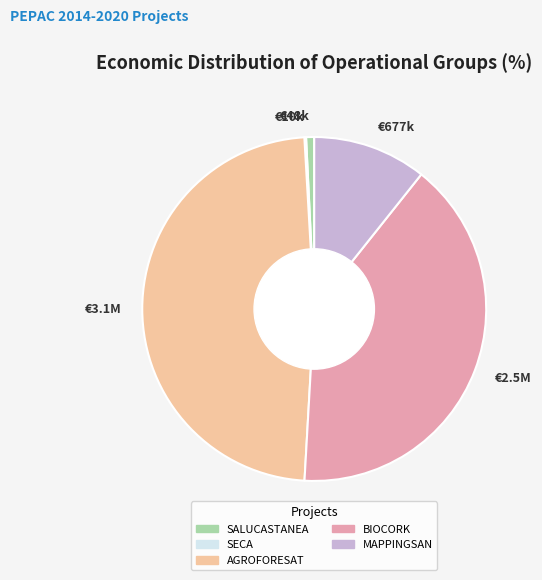

Combined, do BIOCORK and AGROFORESAT account for over 50%?

Yes